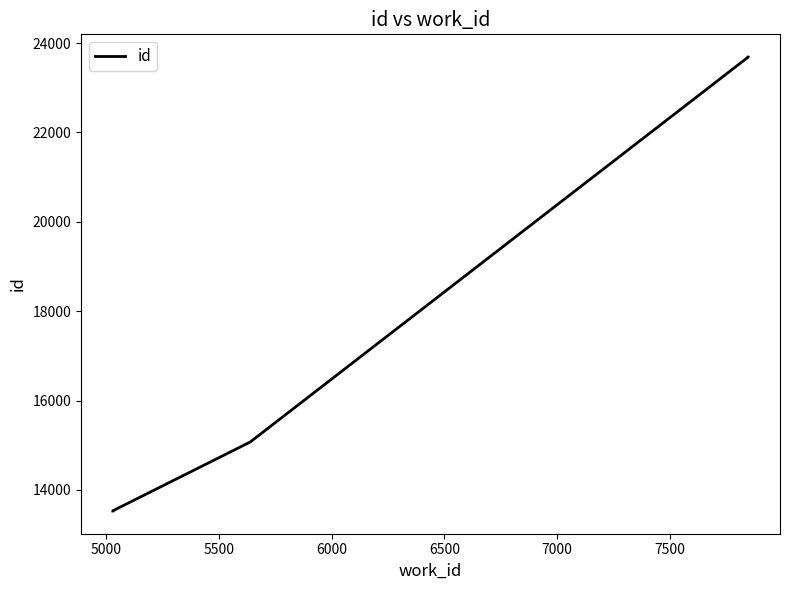

Reading left to right, extract all data points from this chart.

13529	13534	15074	23687	23688